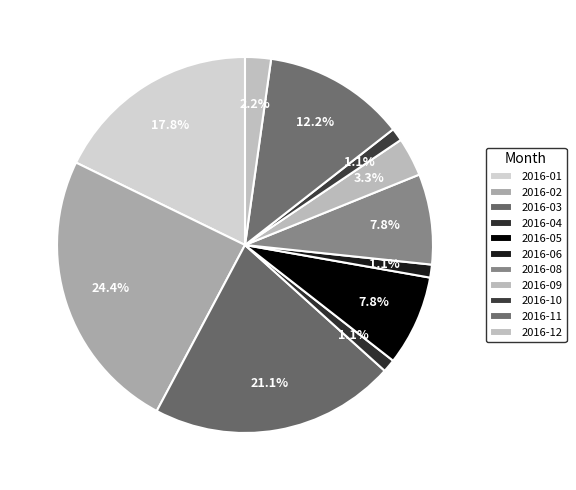

Count the number of slices in the pie.

11